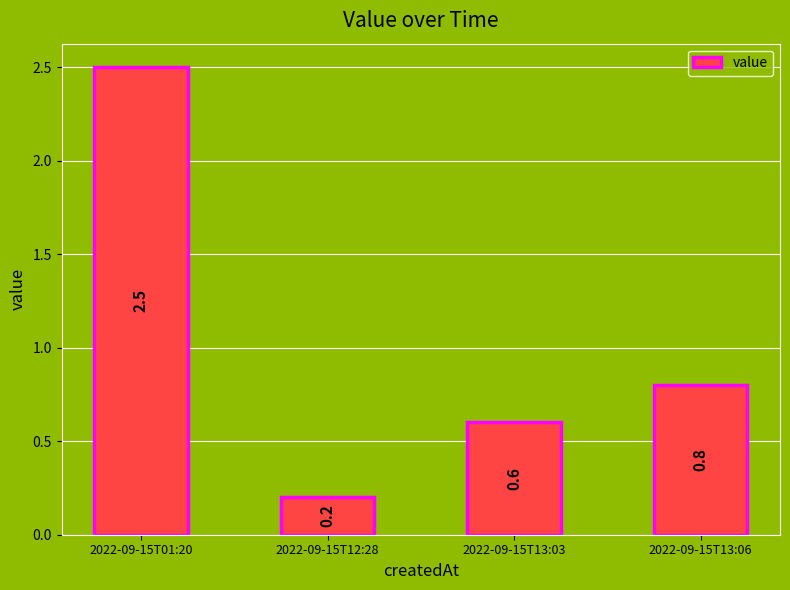

Reading left to right, what are all the values shown in this chart?

2022-09-15T01:20=2.5	2022-09-15T12:28=0.2	2022-09-15T13:03=0.6	2022-09-15T13:06=0.8